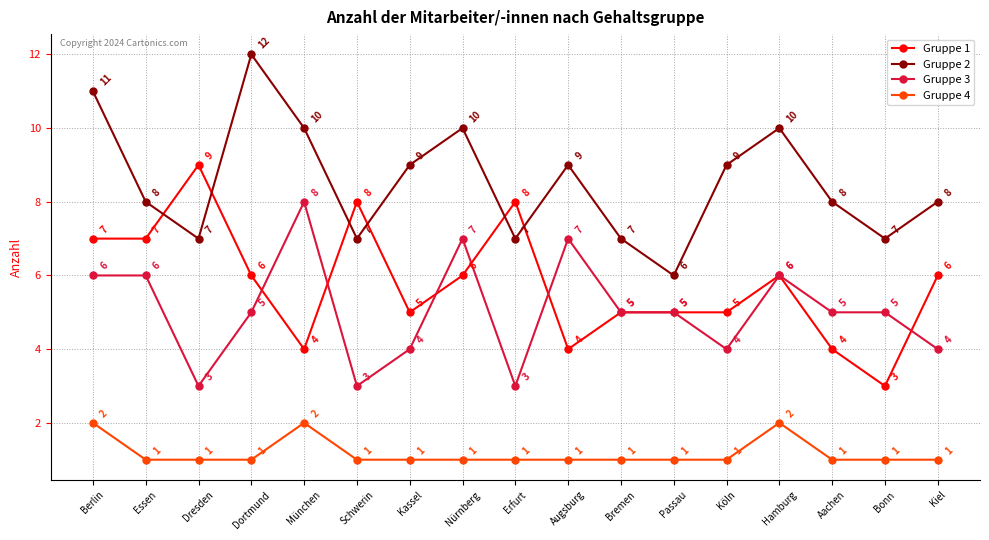

How many distinct data groups are displayed?

4